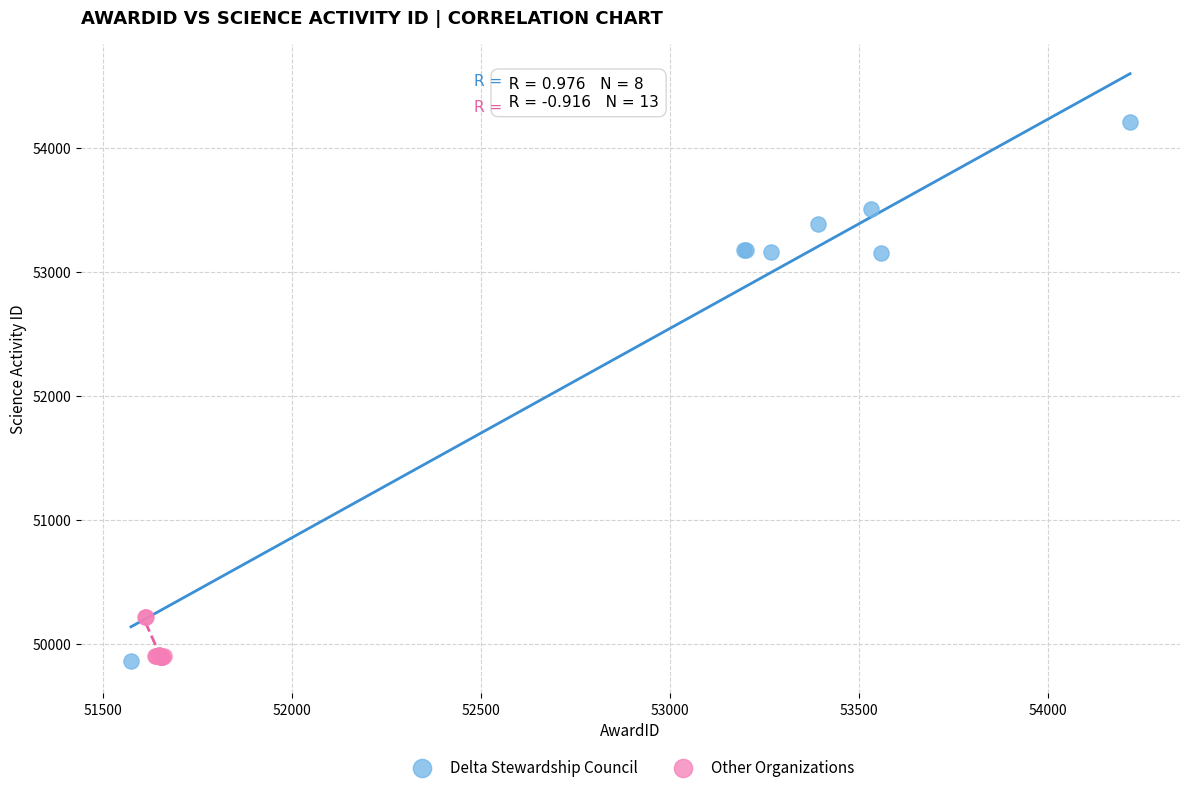

Which series contains the highest Y value?

Delta Stewardship Council